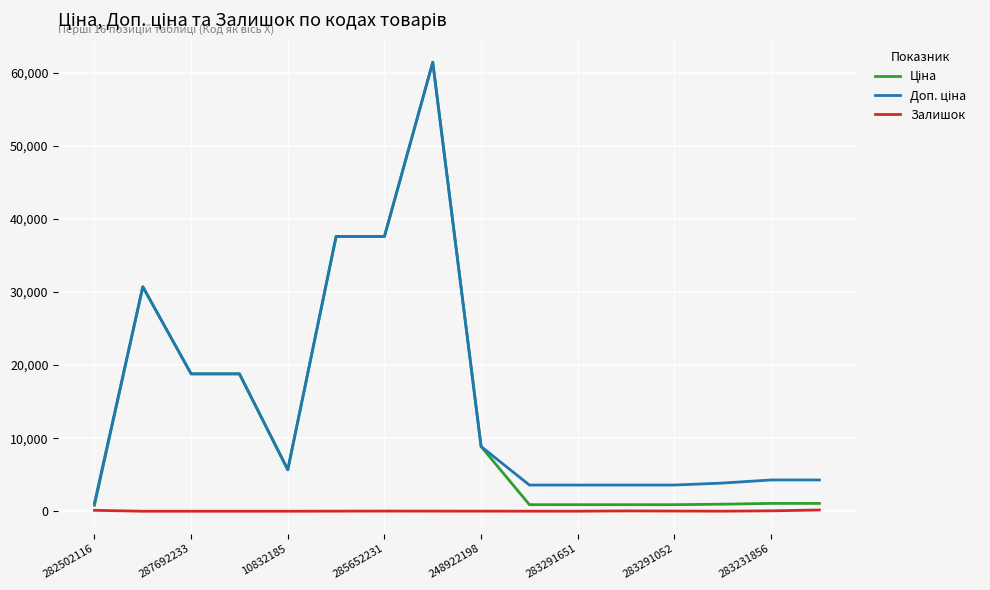

What is the maximum value shown in the chart?

61434.3